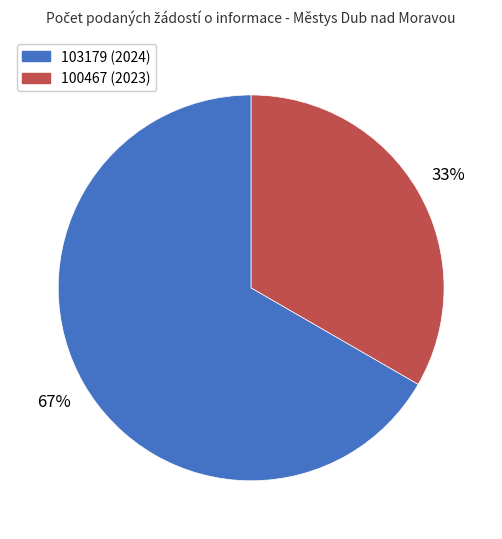

Rank the categories by value from highest to lowest.

103179, 100467